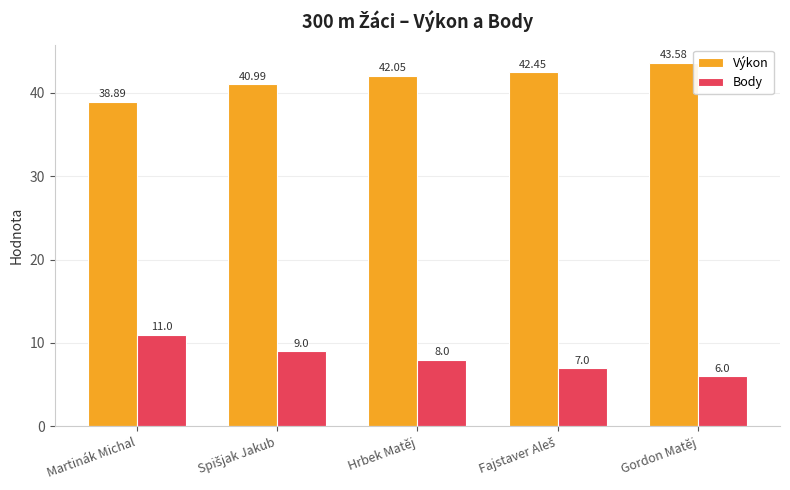

Where is Body nearest to the value 8?

Hrbek Matěj